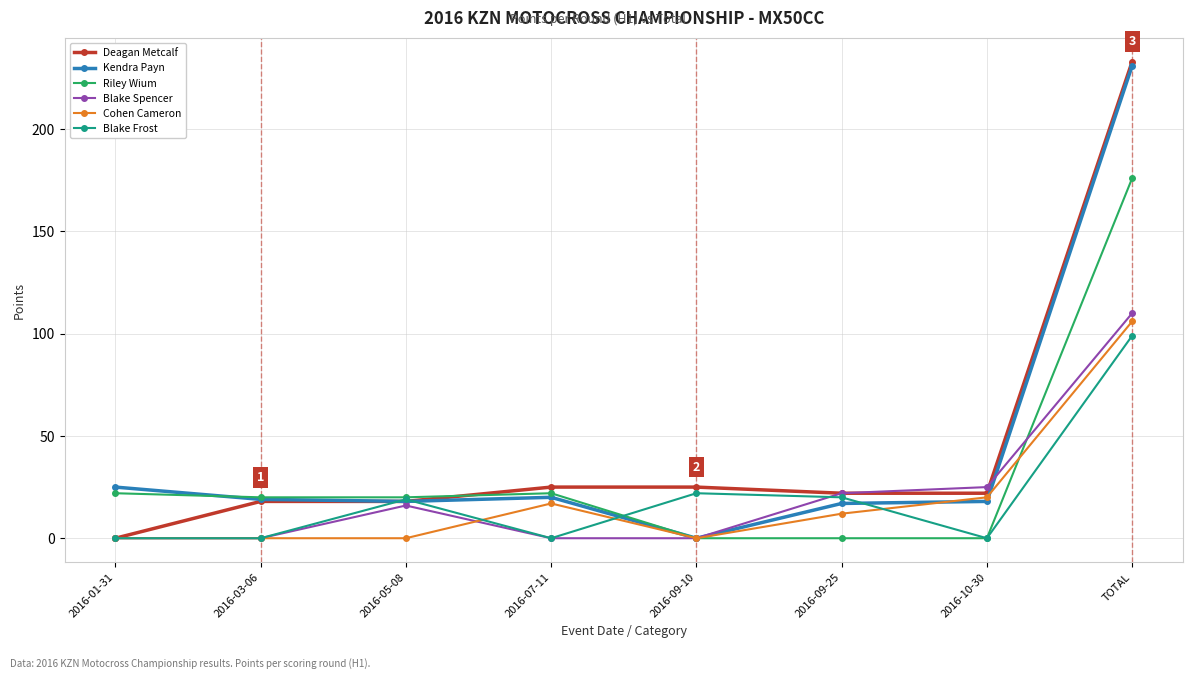

What are all the series names shown in the legend?

Deagan Metcalf, Kendra Payn, Riley Wium, Blake Spencer, Cohen Cameron, Blake Frost